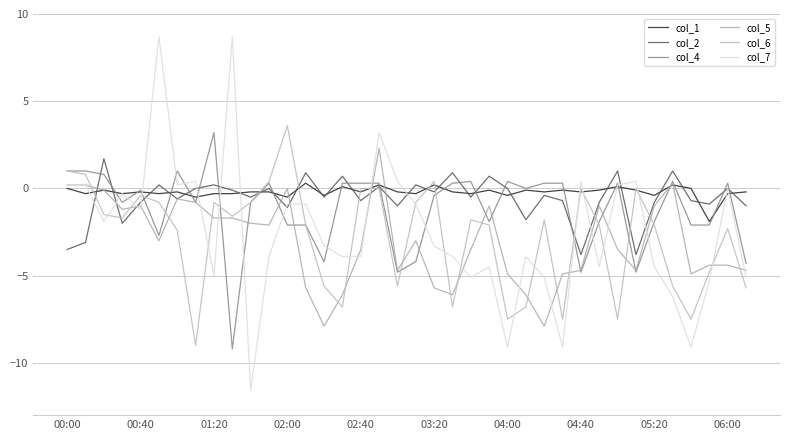

What is the difference between the second highest and second lowest values in the col_2 series?

4.8